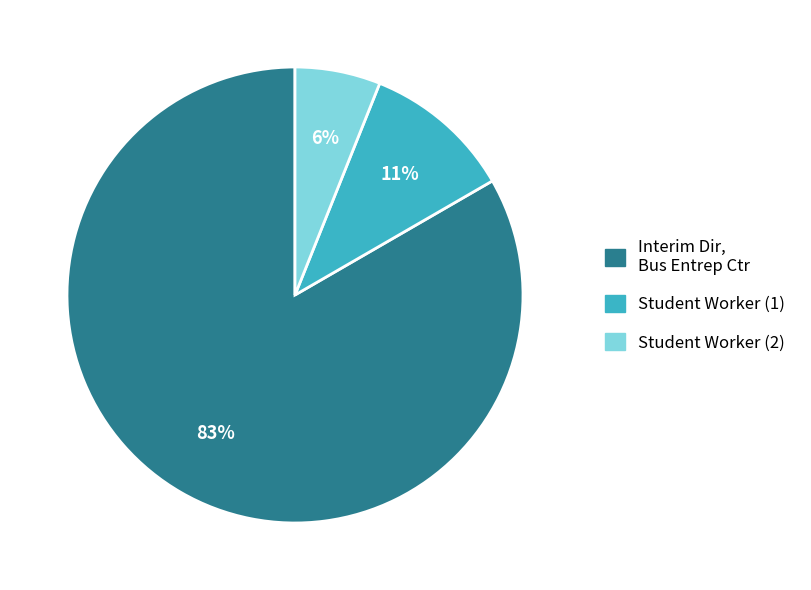

True or false: Interim Dir, Bus Entrep Ctr accounts for 75% of the total.

False